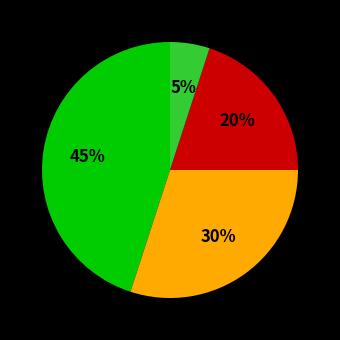

Is there a majority slice in this chart?

No